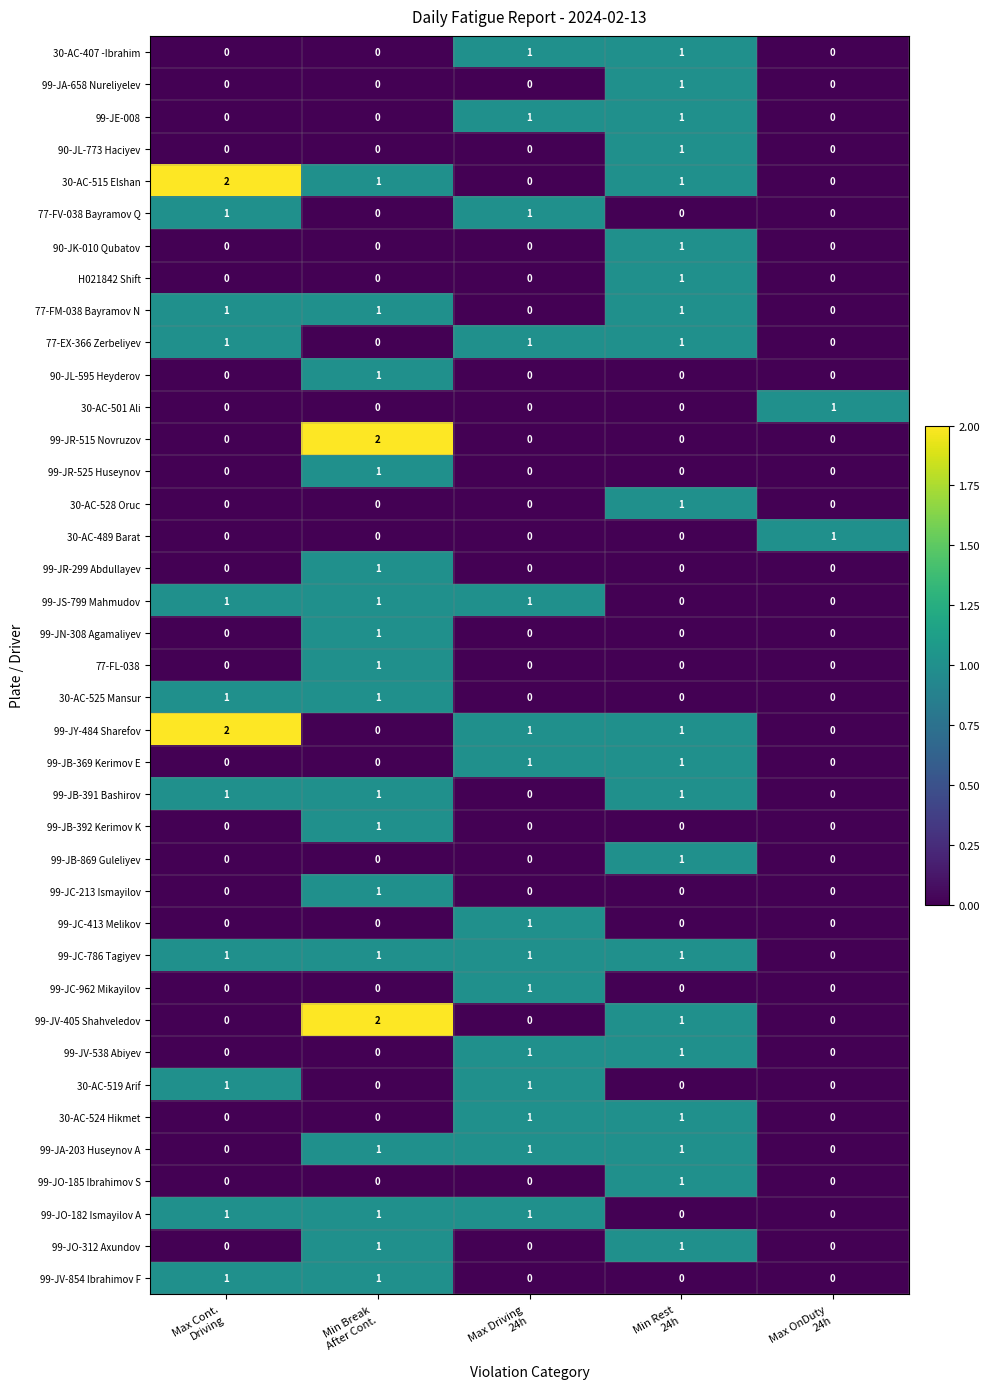

What is the total value across all series at Min Break
After Cont.?

21